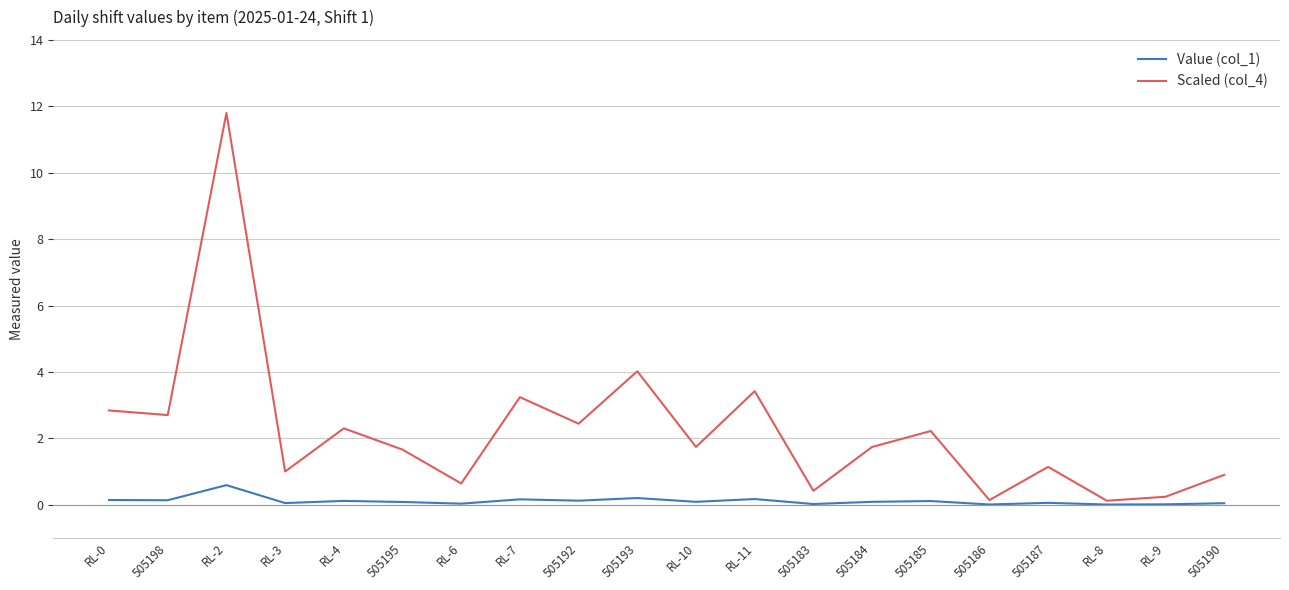

What are all the series names shown in the legend?

Value (col_1), Scaled (col_4)